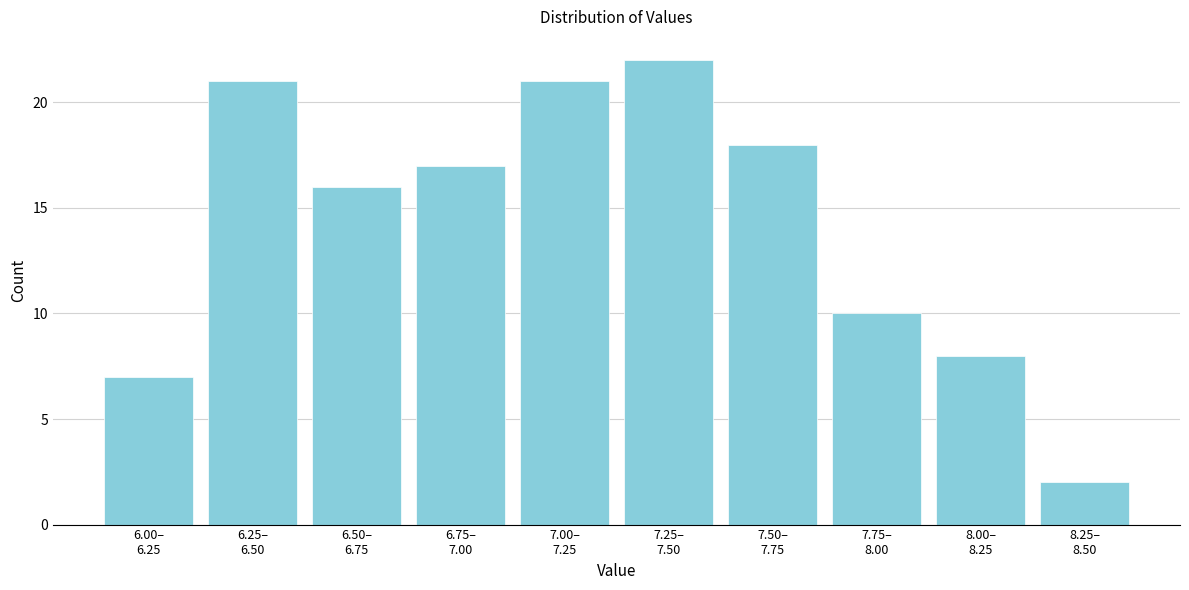

Reading left to right, list all the values displayed in this chart.

7	21	16	17	21	22	18	10	8	2